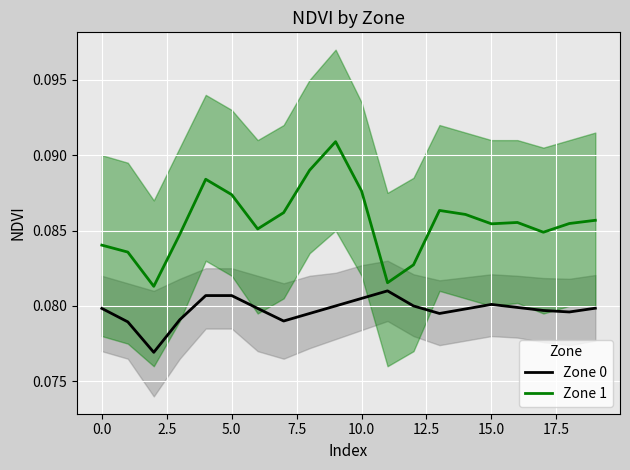

True or false: Zone 1 and Zone 0 cross at least once.

False